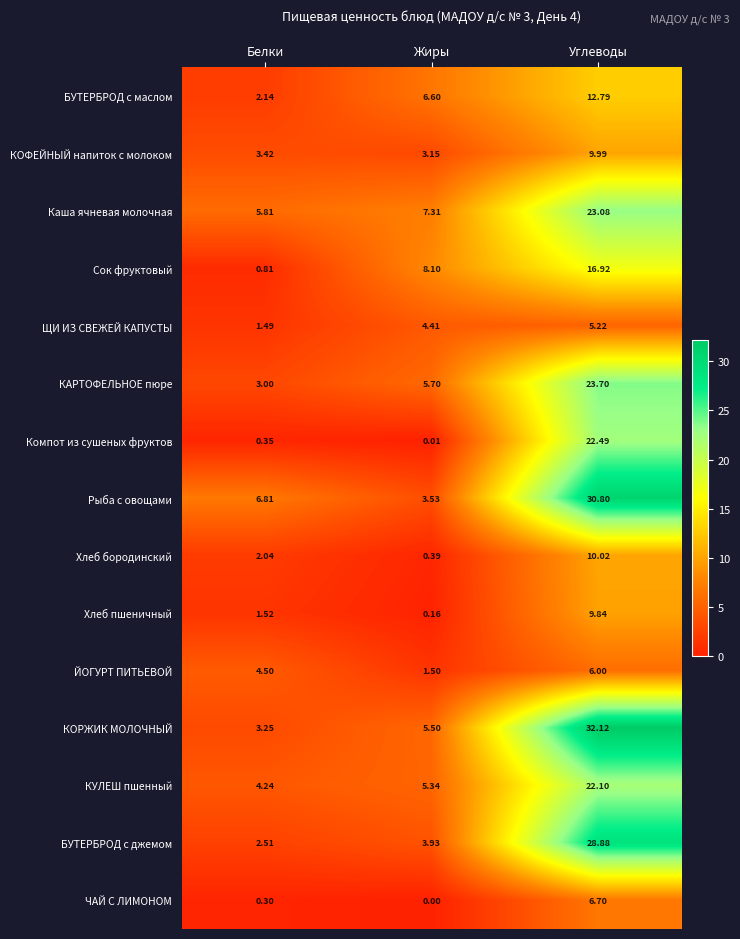

Which series has the largest total across all categories?

Рыба с овощами